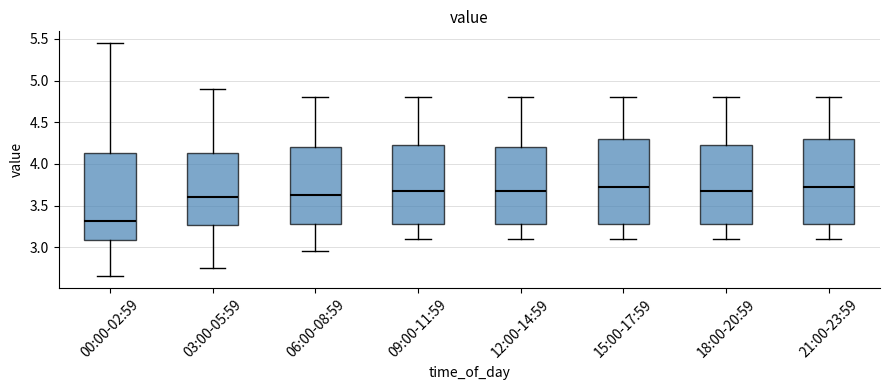

Where does the upper whisker of the box for 21:00-23:59 end on the y-axis? The values are not printed on the chart, so give them approximately, as read against the axis.

4.80